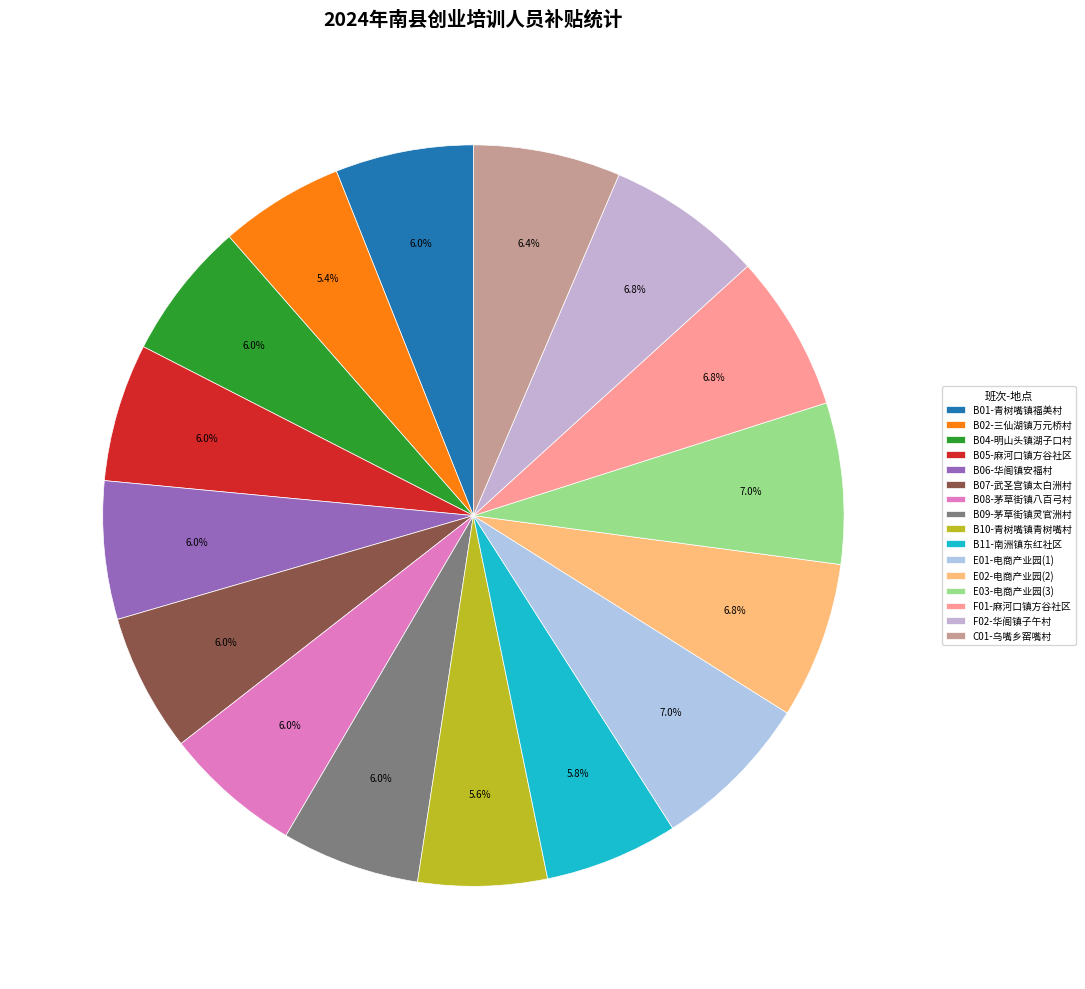

Is it true that E03-电商产业园(3) is 20% of the pie?

False